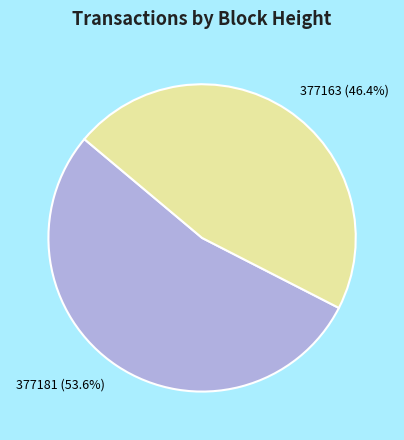

To the nearest percent, what percentage of the pie is 377163?

46%